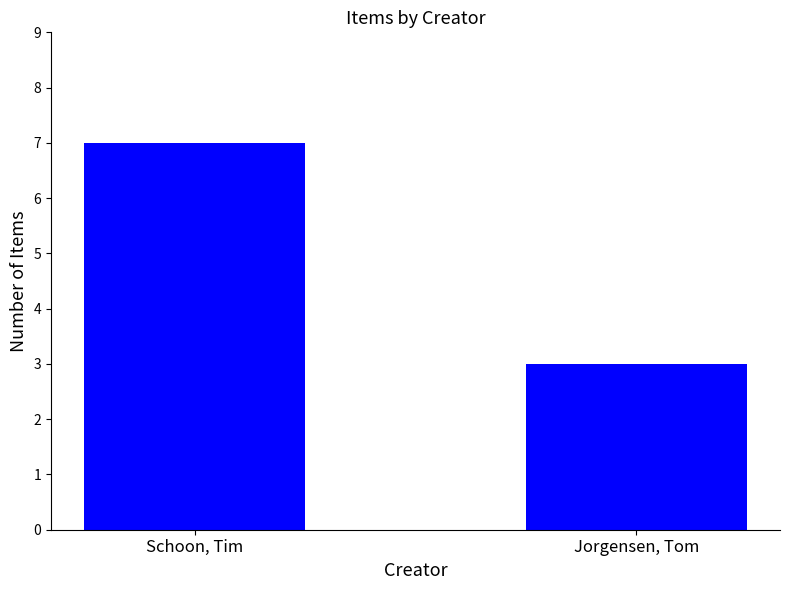

At which category does the chart reach its minimum across all series?

Jorgensen, Tom